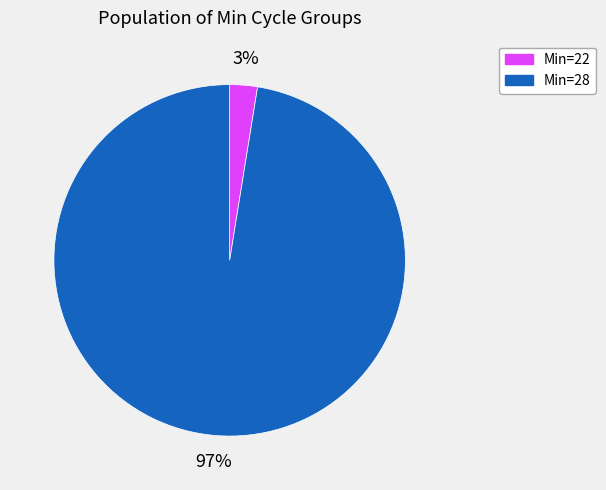

Is there a majority slice in this chart?

Yes